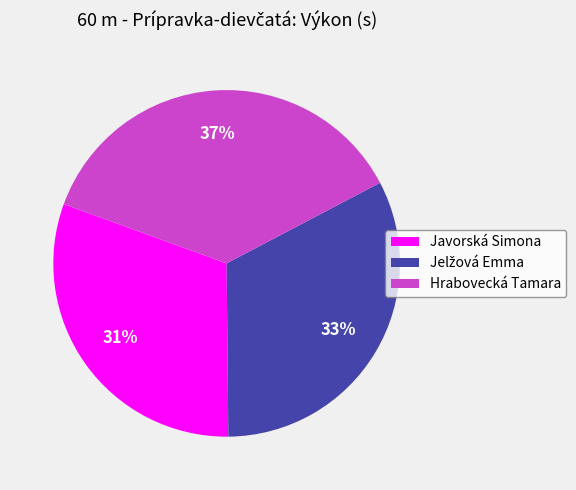

Is Javorská Simona the majority of the pie?

No